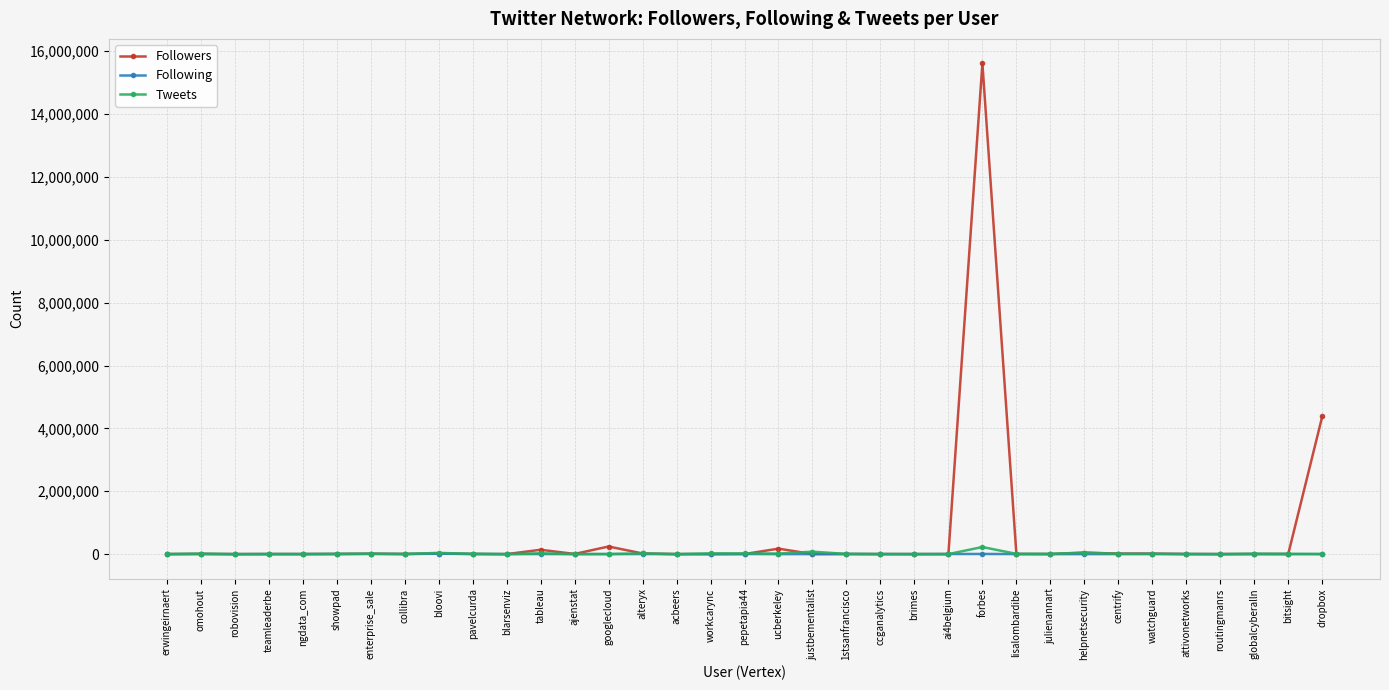

How many series are shown in this chart?

3